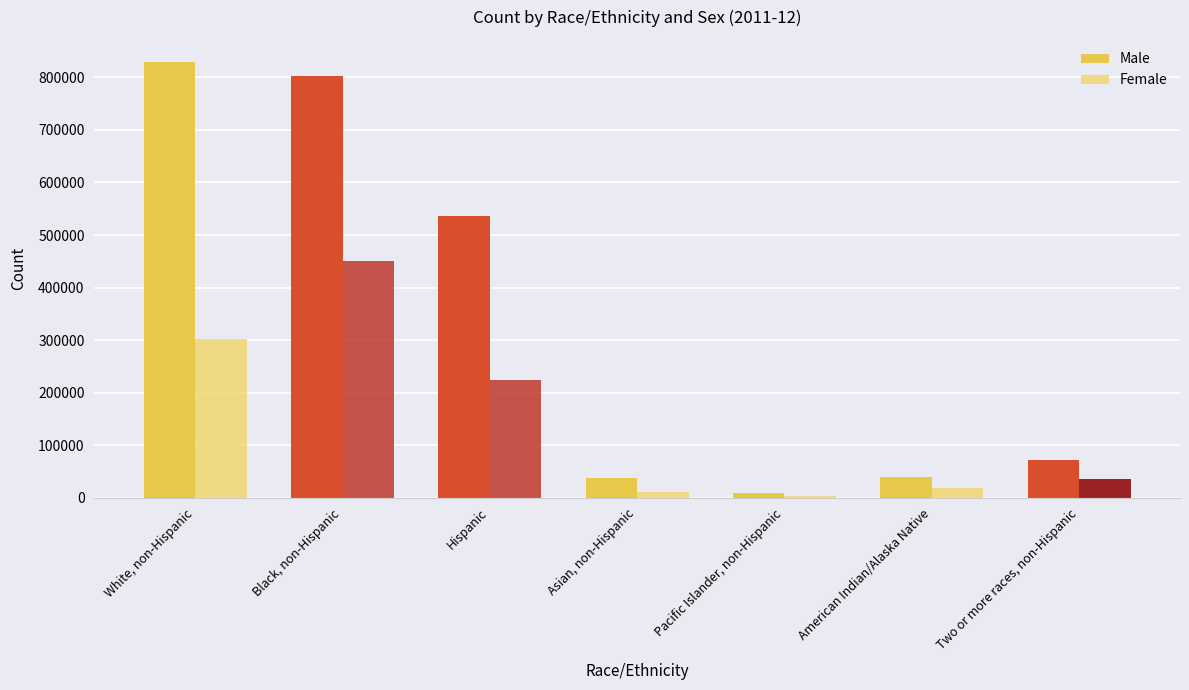

Is the value of Male at Asian, non-Hispanic greater than the value of Female at White, non-Hispanic?

No